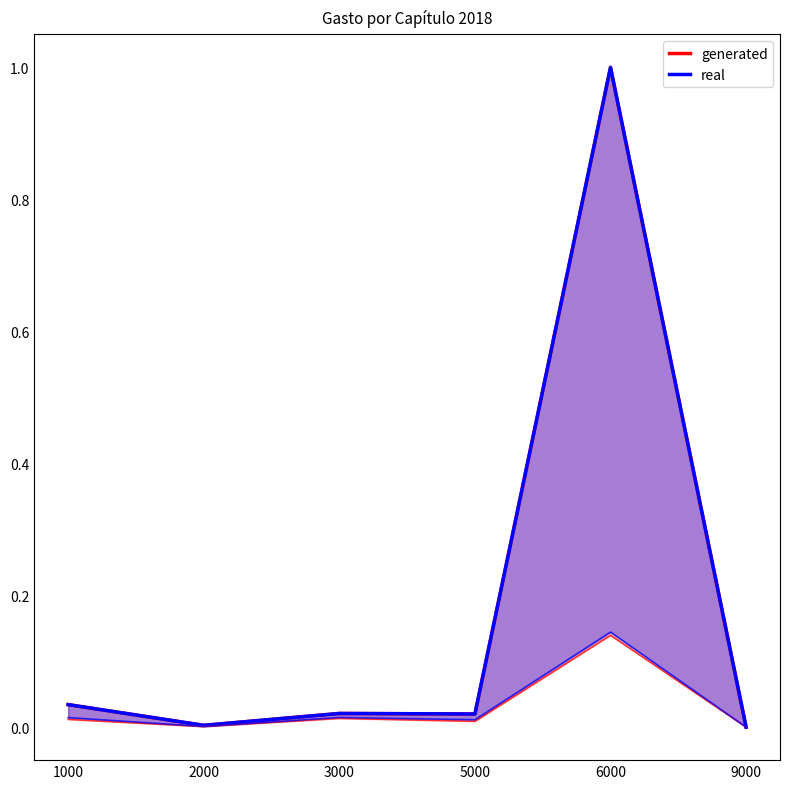

At which label does generated reach its peak?

6000